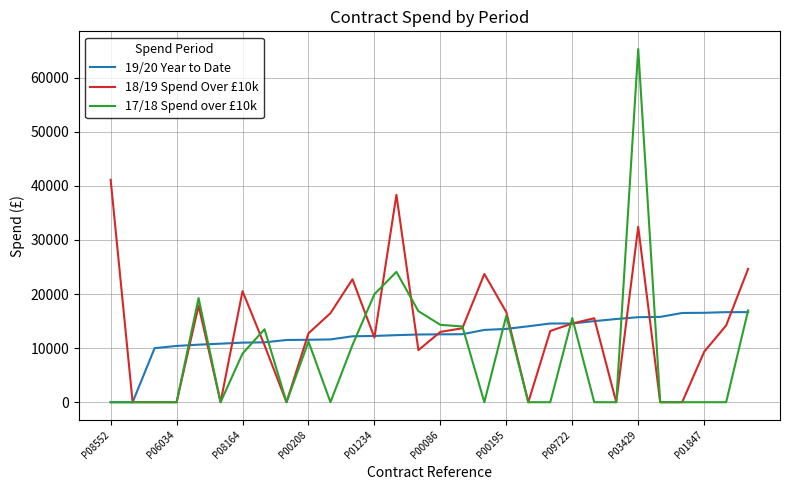

What is the maximum value shown in the chart?

65290.0